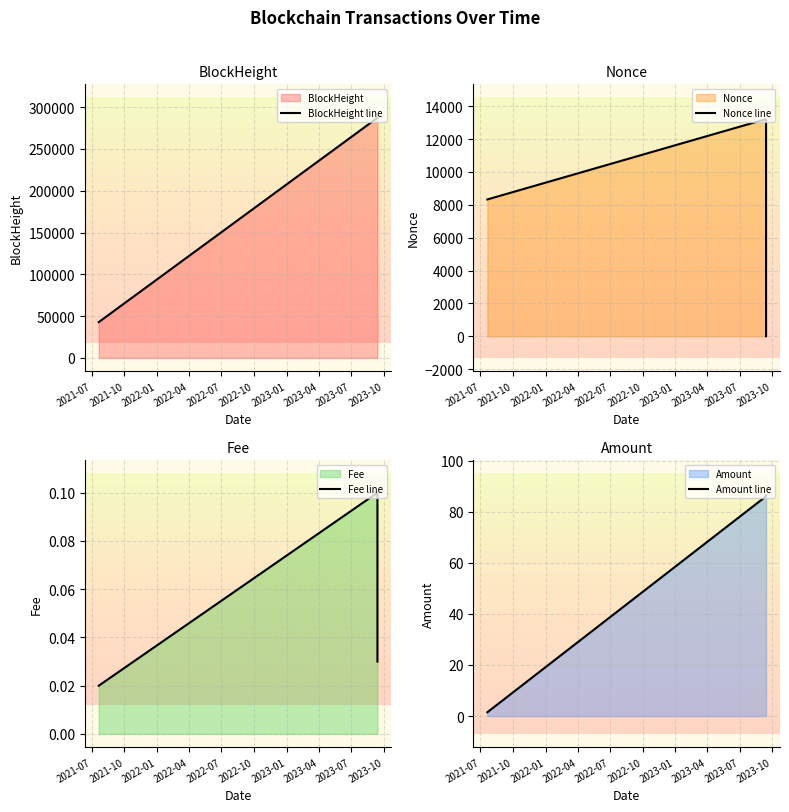

How many Fee line values are between 0 and 1?

3